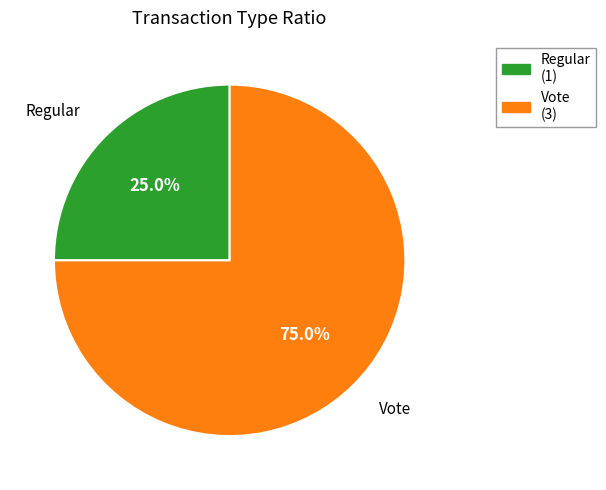

Which category has the smallest portion of the pie?

Regular